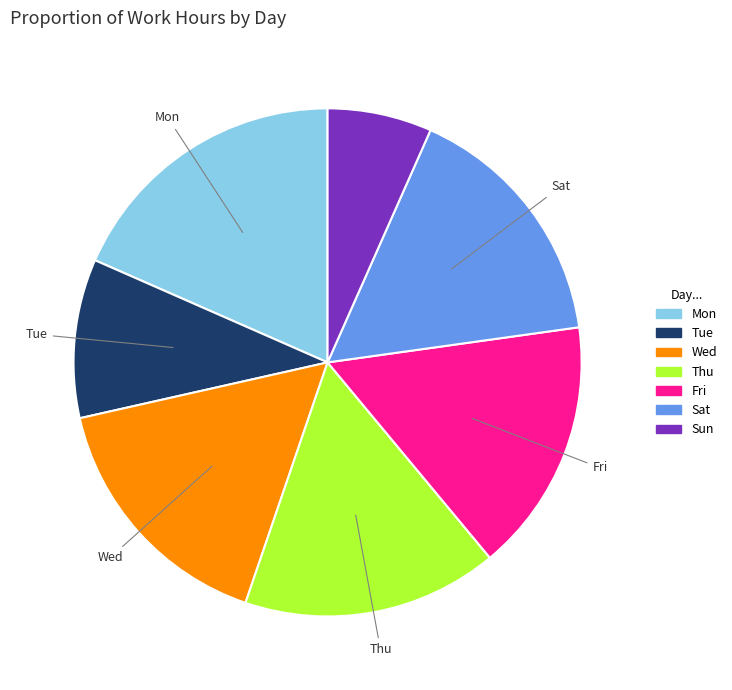

Is there a majority slice in this chart?

No